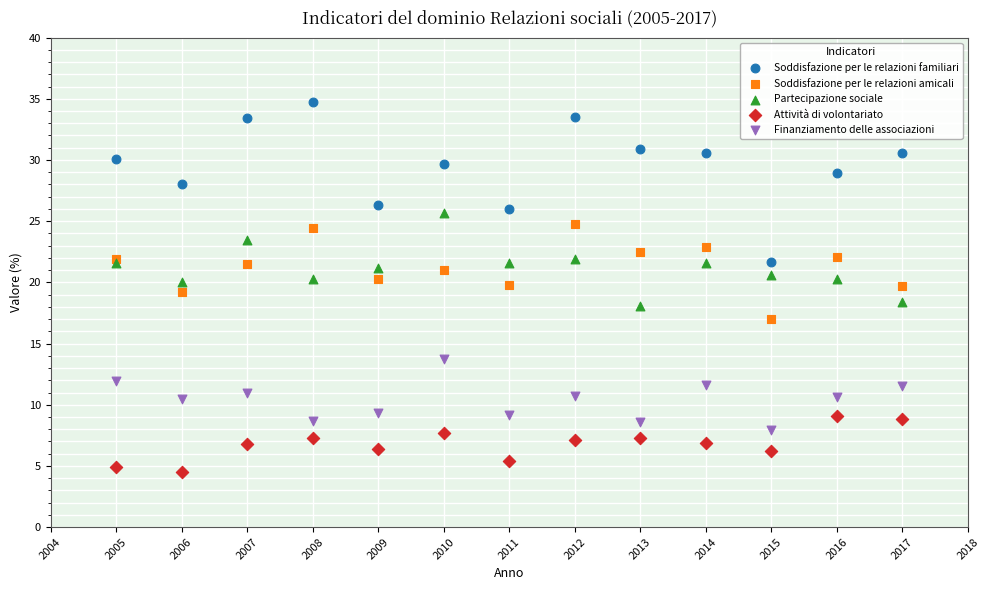

Which series contains the lowest Y value?

Attività di volontariato